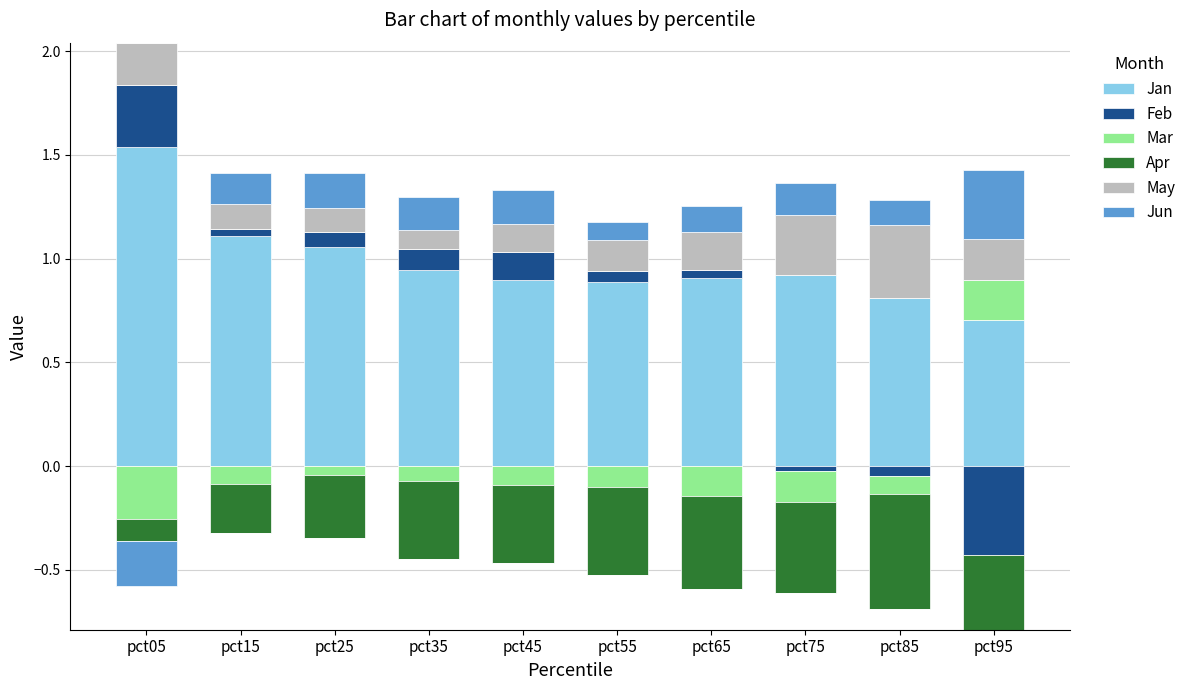

Which category has the highest value in the May series?

pct85